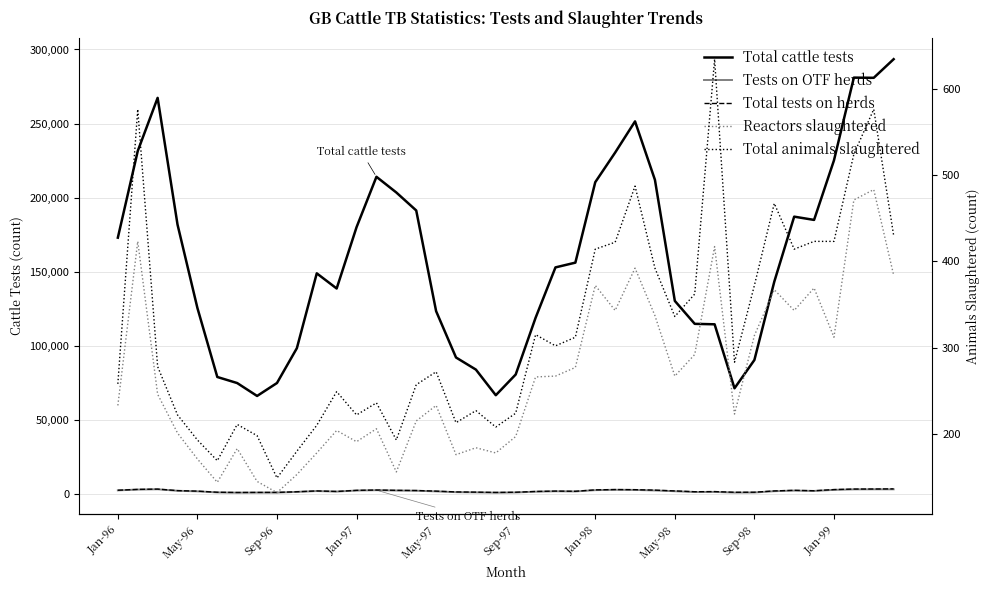

True or false: Tests on OTF herds and Reactors slaughtered intersect in this chart.

False